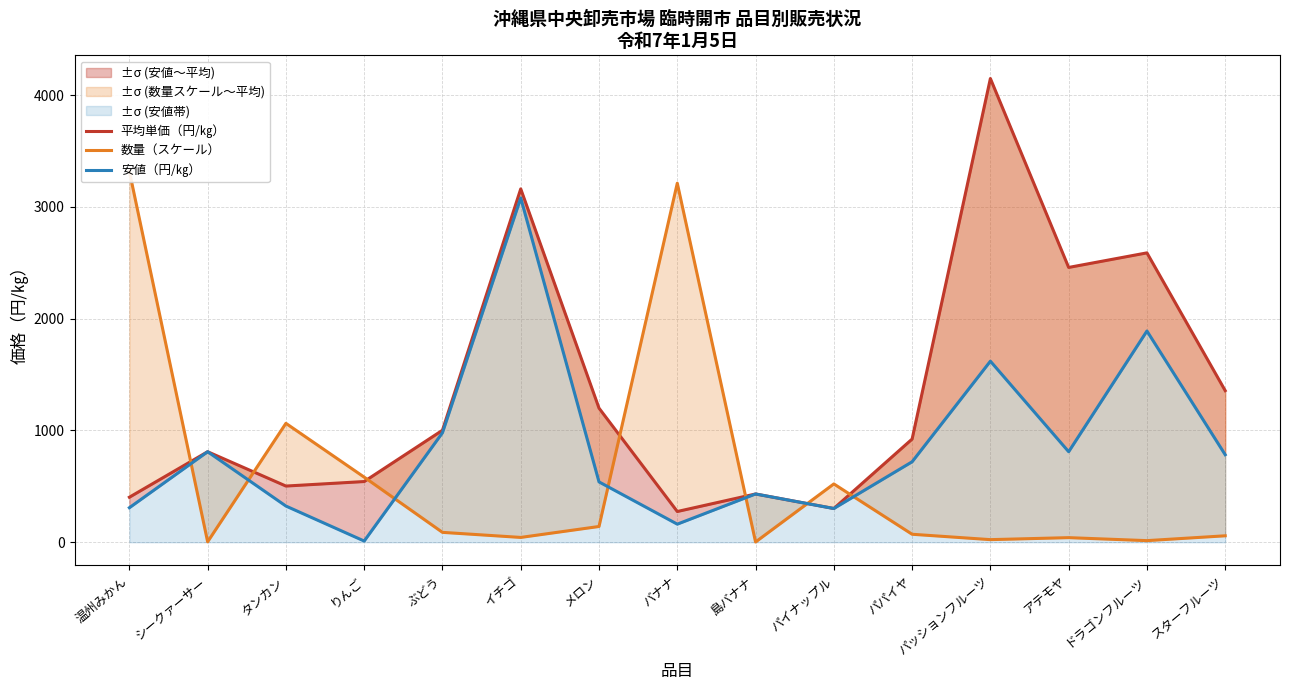

How many lines are shown in the chart?

3